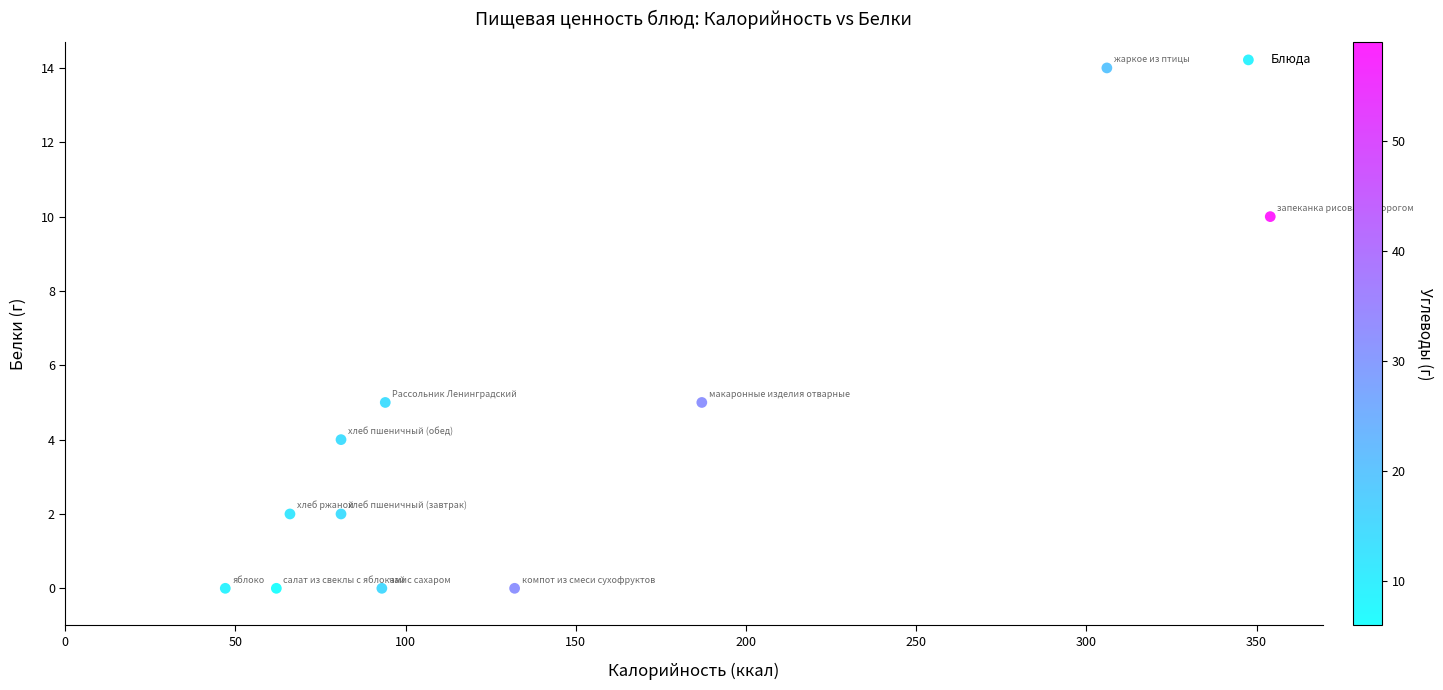

What is the average Y value?

4